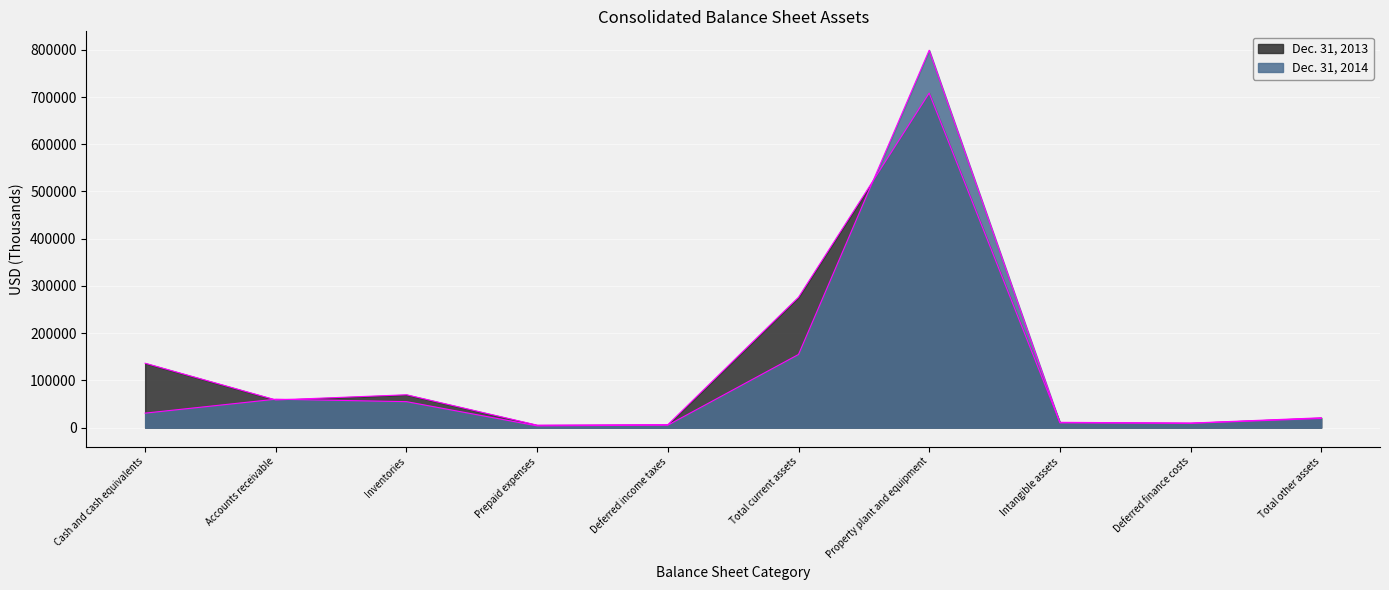

Which series has the largest total across all categories?

Dec. 31, 2013